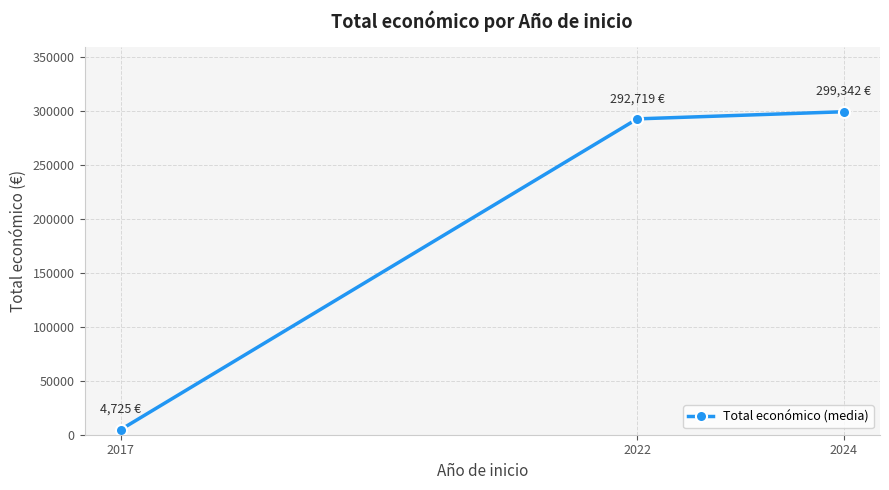

What is the minimum value shown in the chart?

4725.0